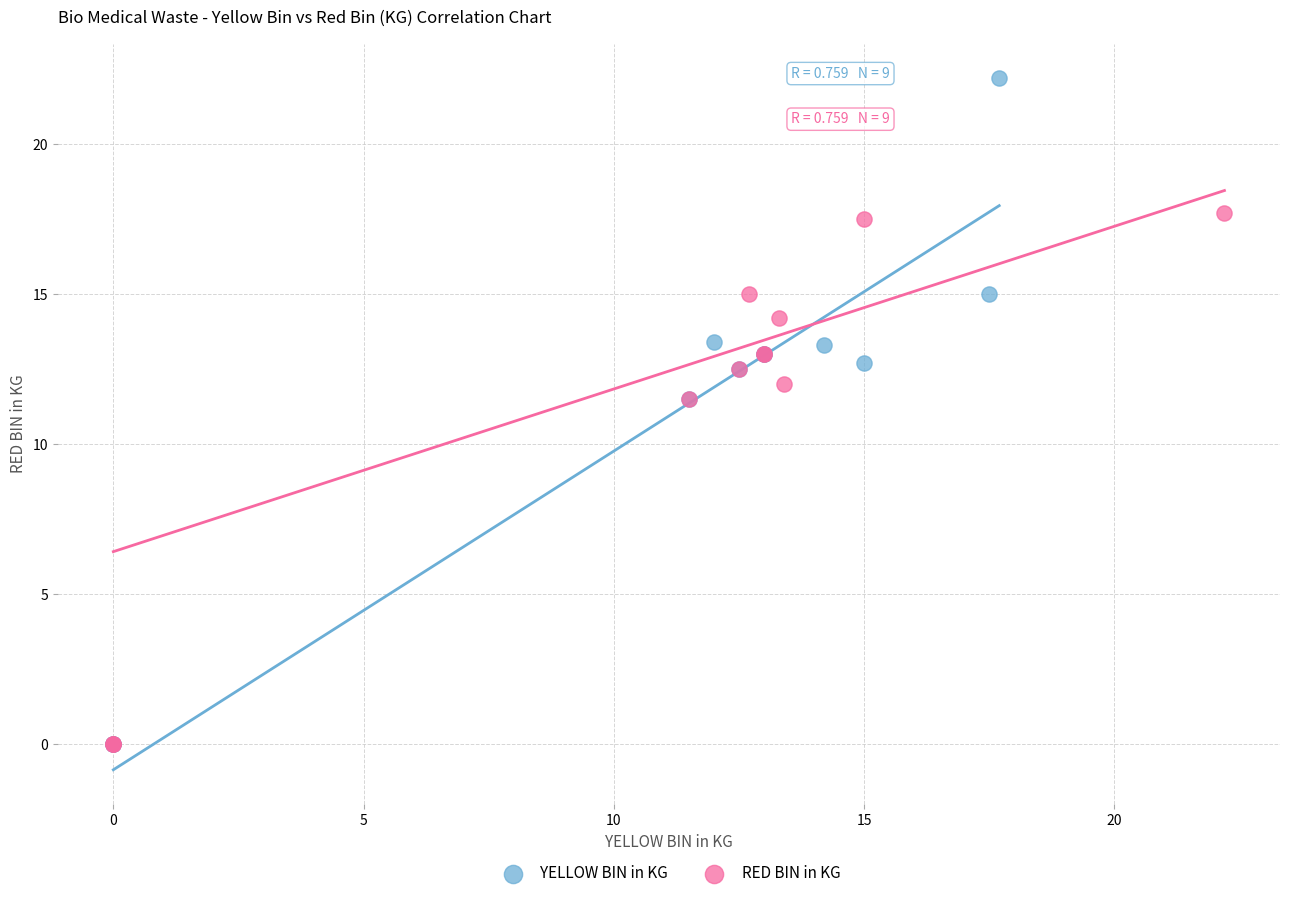

What are all the series names shown in the legend?

YELLOW BIN in KG, RED BIN in KG